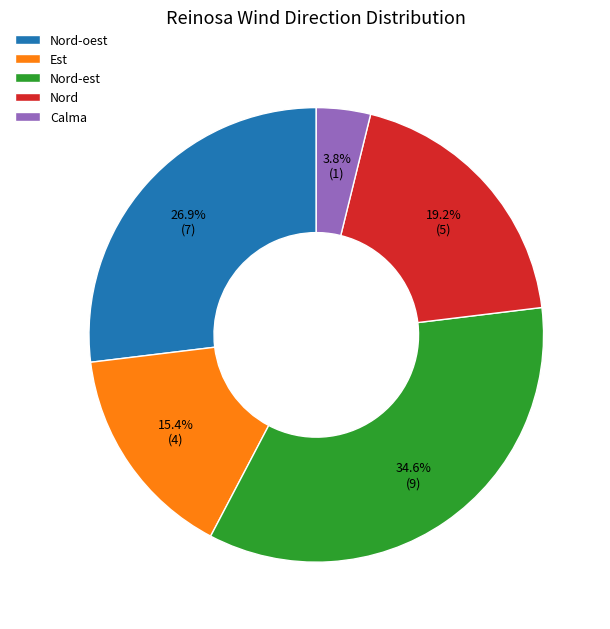

Which slice is the smallest?

Calma